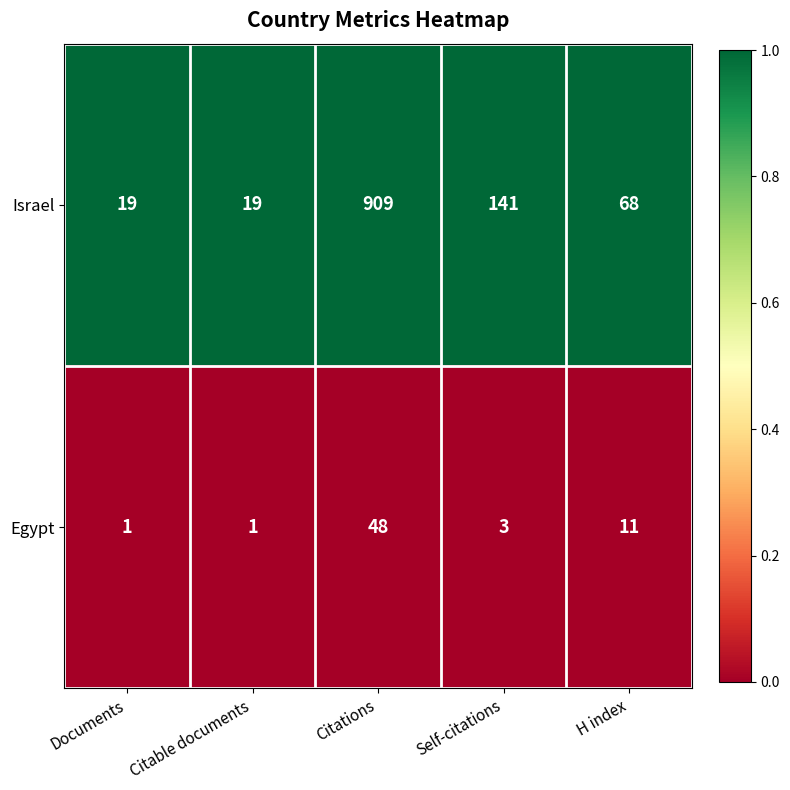

At Citable documents, list the series in order from largest to smallest.

Israel, Egypt